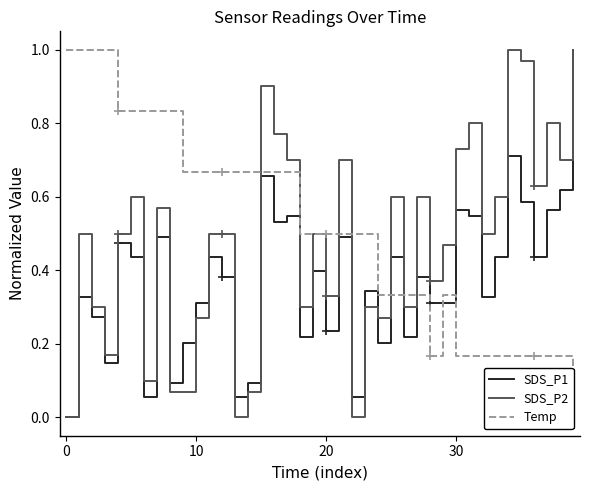

How many interior local peaks does the SDS_P2 series have?

12